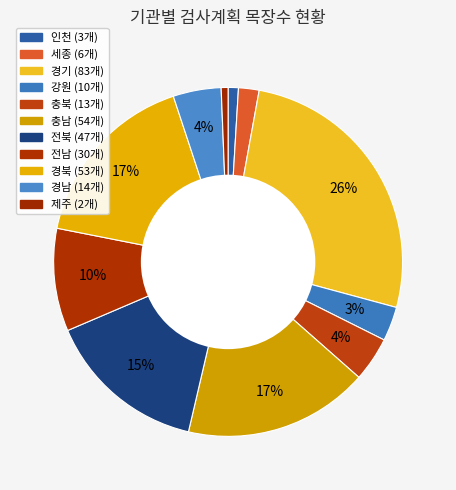

Rank the categories by value from highest to lowest.

경기, 충남, 경북, 전북, 전남, 경남, 충북, 강원, 세종, 인천, 제주